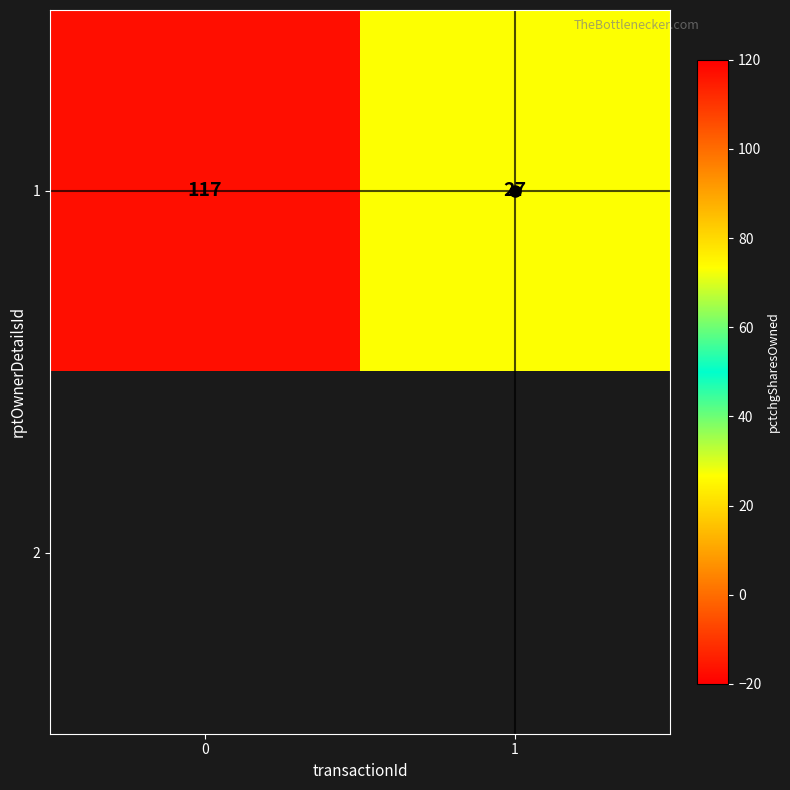

What is the sum of all 1 values?

144